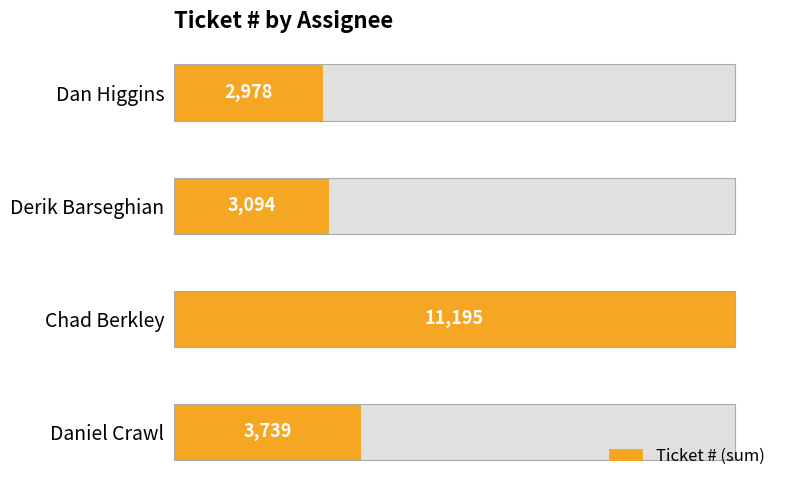

What is the approximate value at Derik Barseghian, to the nearest 50?

3100